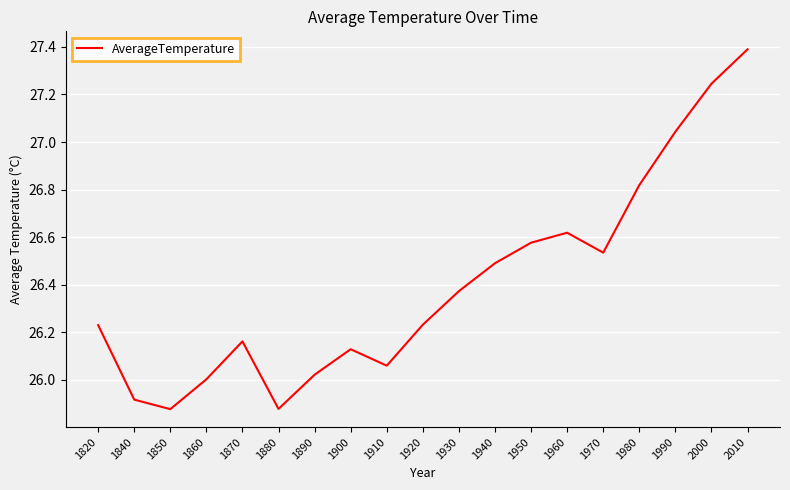

What is the maximum value shown in the chart?

27.4